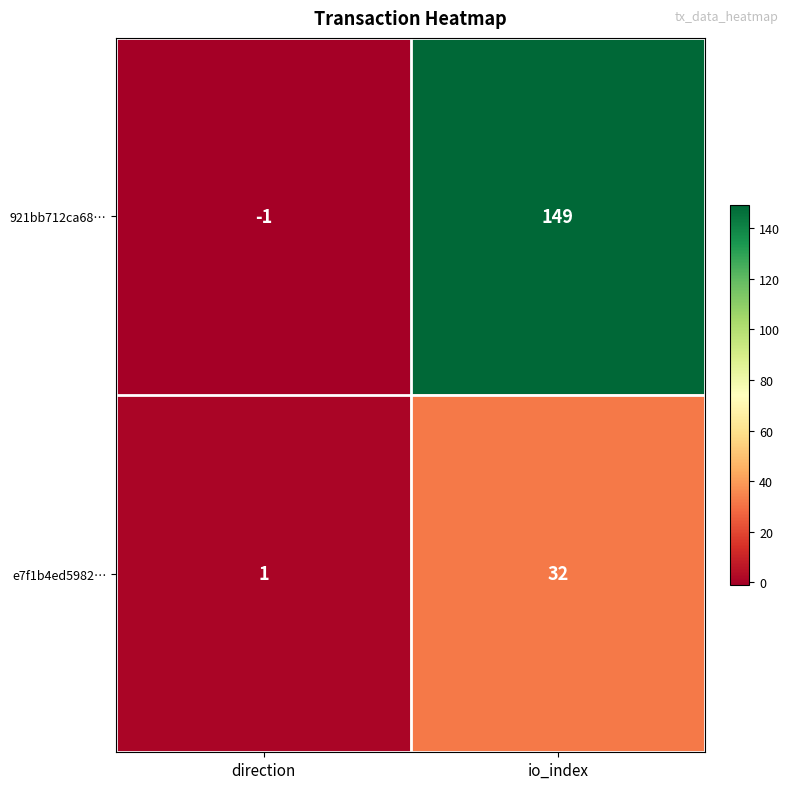

What is the difference between the 921bb712ca68… values at io_index and direction?

150